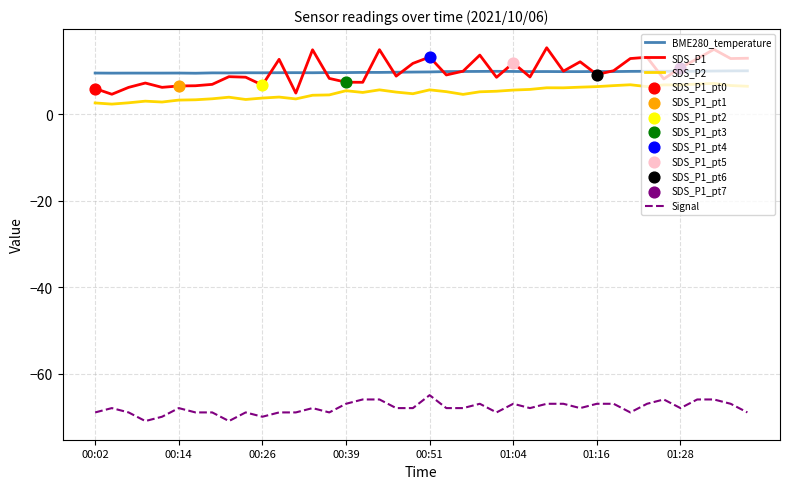

What is the minimum value for SDS_P2?

2.4